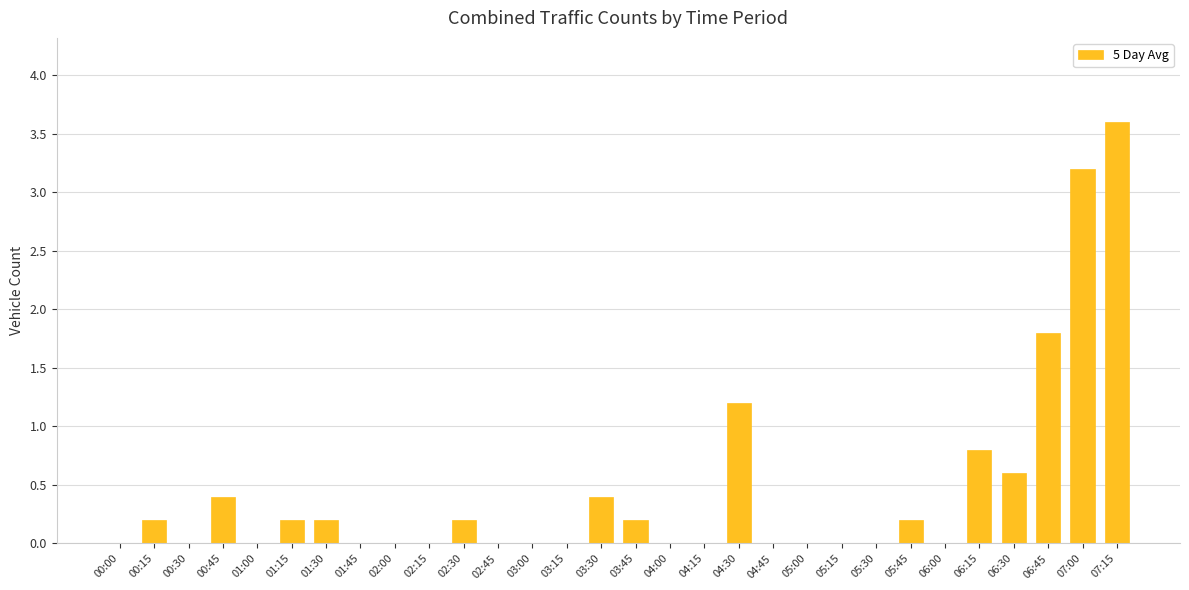

At which category does the chart reach its peak across all series?

07:15